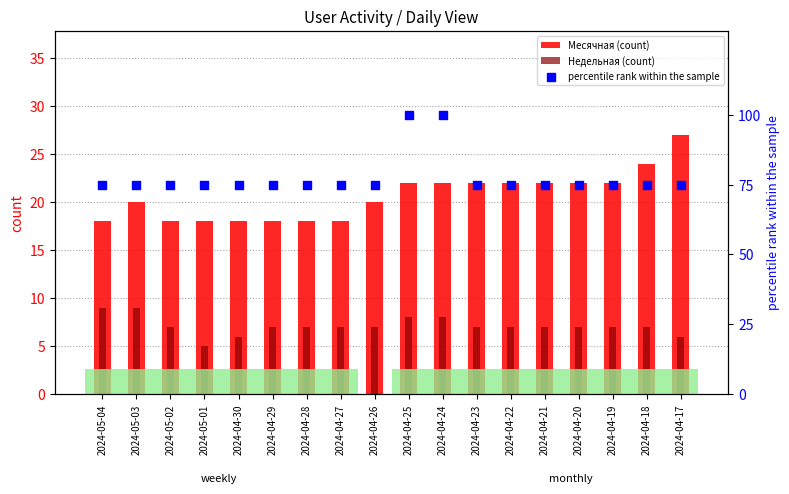

What is the total value across all series at 2024-04-17?

108